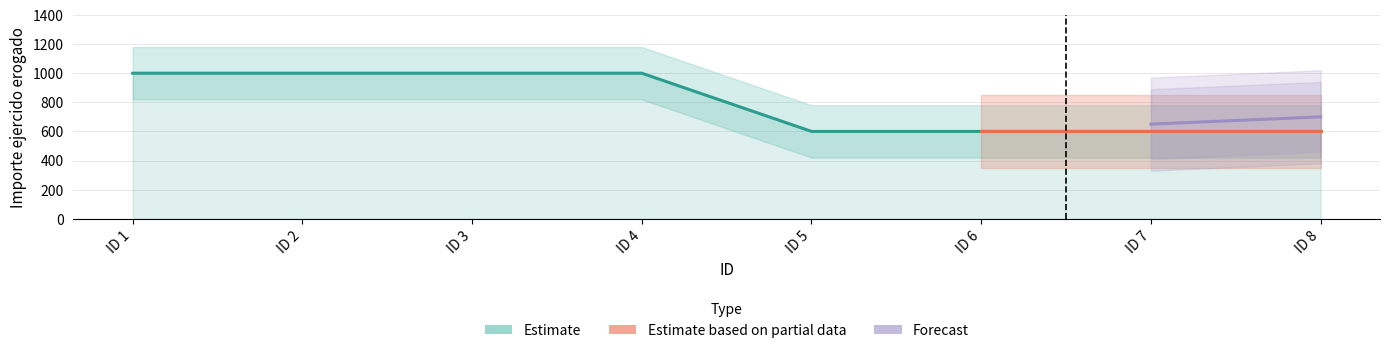

Reading left to right, transcribe all the data shown in this chart.

1000	1000	1000	1000	600	600	600	600